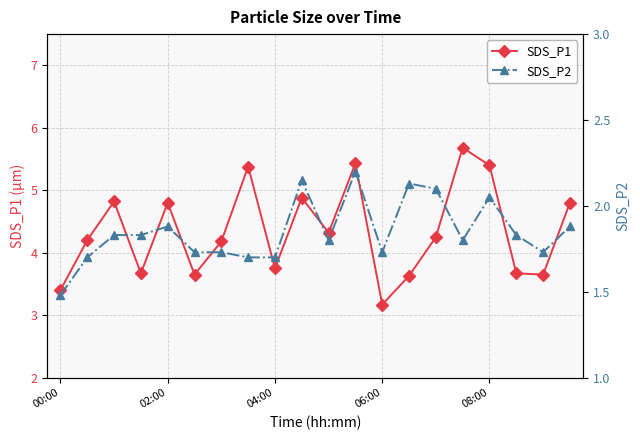

How many interior local valleys does the SDS_P1 series have?

6